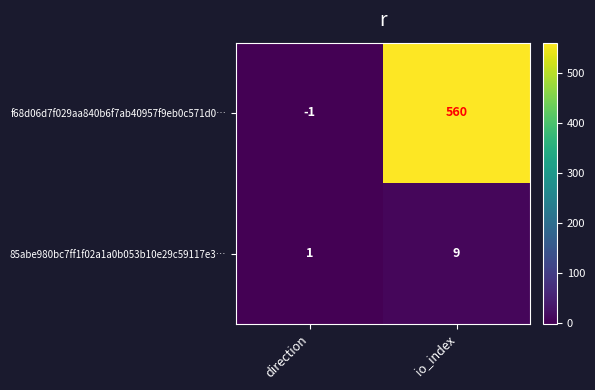

What is the average value of the f68d06d7f029aa840b6f7ab40957f9eb0c571d0… series?

280